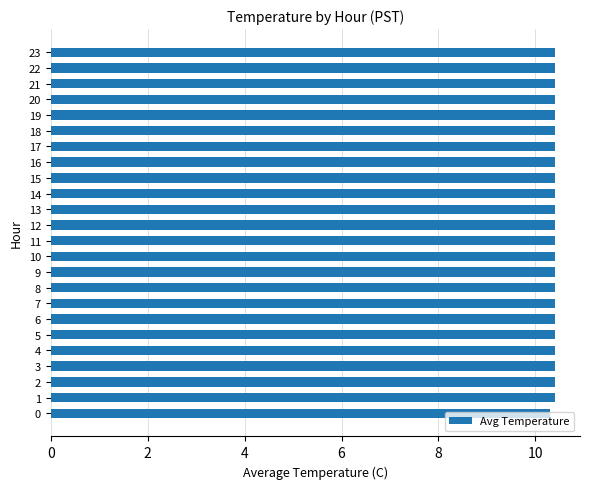

How many distinct data groups are displayed?

1